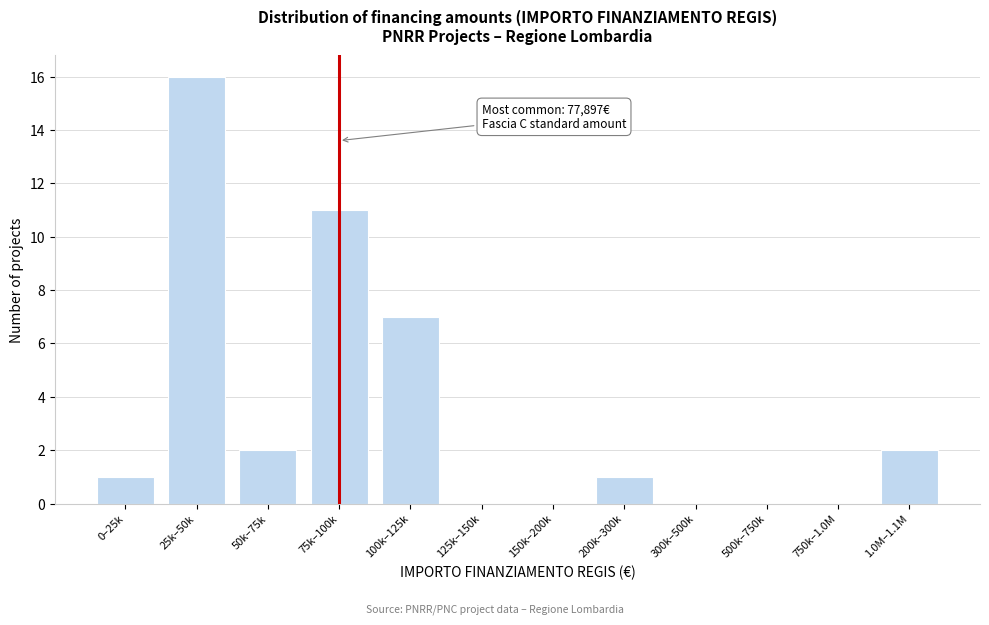

Reading left to right, extract all data points from this chart.

0–25k=1	25k–50k=16	50k–75k=2	75k–100k=11	100k–125k=7	125k–150k=0	150k–200k=0	200k–300k=1	300k–500k=0	500k–750k=0	750k–1.0M=0	1.0M–1.1M=2